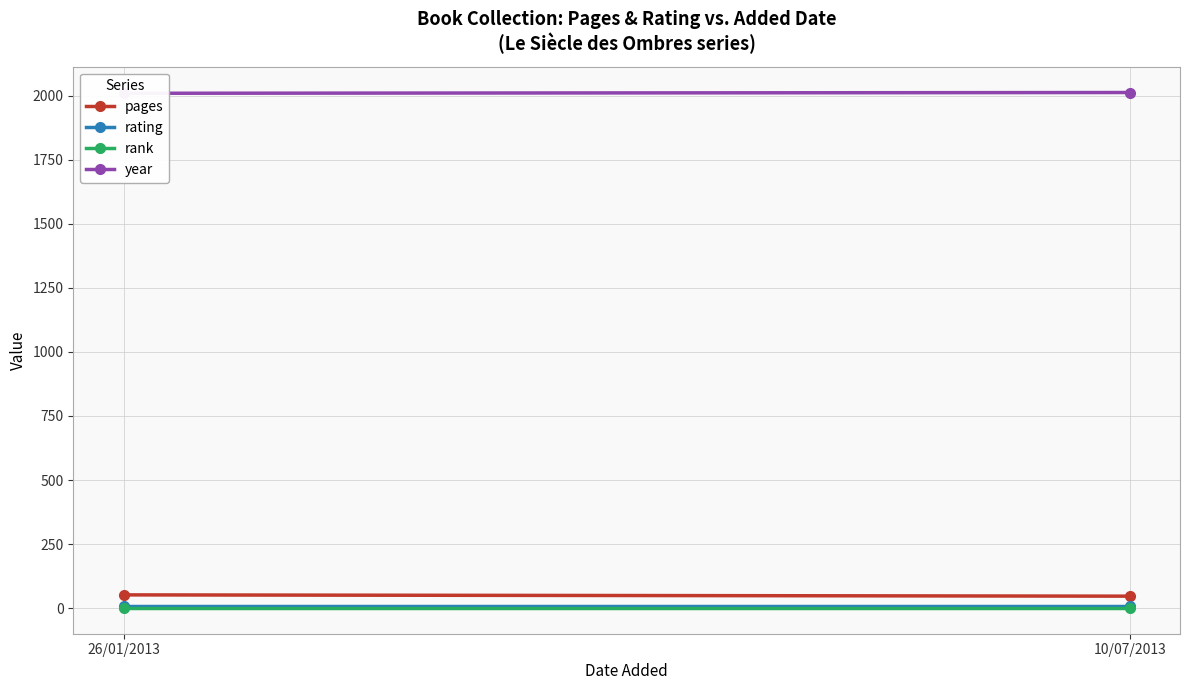

Reading right to left, what are all the values shown in this chart?

pages: 10/07/2013=47	26/01/2013=52
rating: 10/07/2013=9	26/01/2013=9
rank: 10/07/2013=1	26/01/2013=1
year: 10/07/2013=2012	26/01/2013=2009